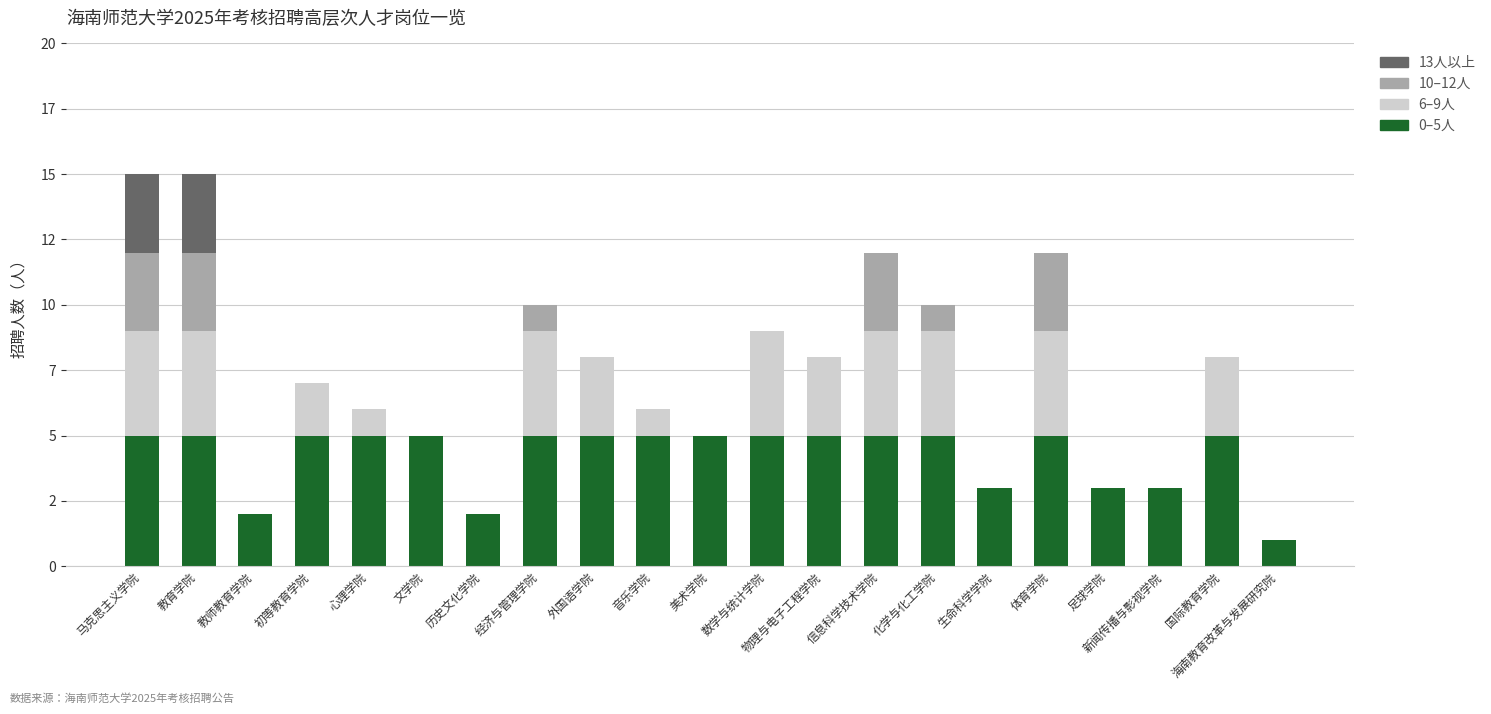

True or false: 13人以上 has a value of 2 at 心理学院.

False